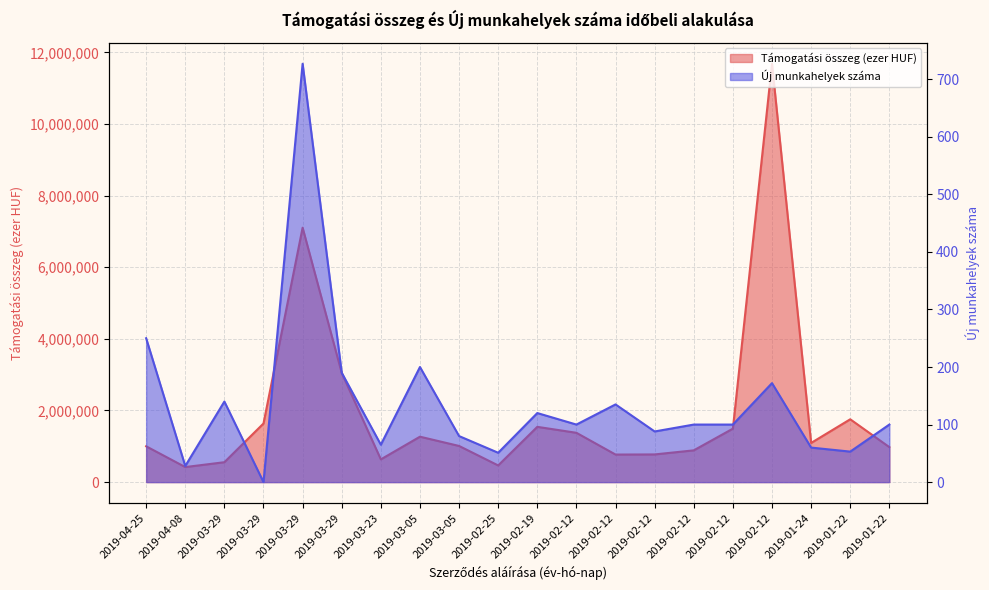

True or false: Támogatási összeg (ezer HUF) and Új munkahelyek száma cross at least once.

False